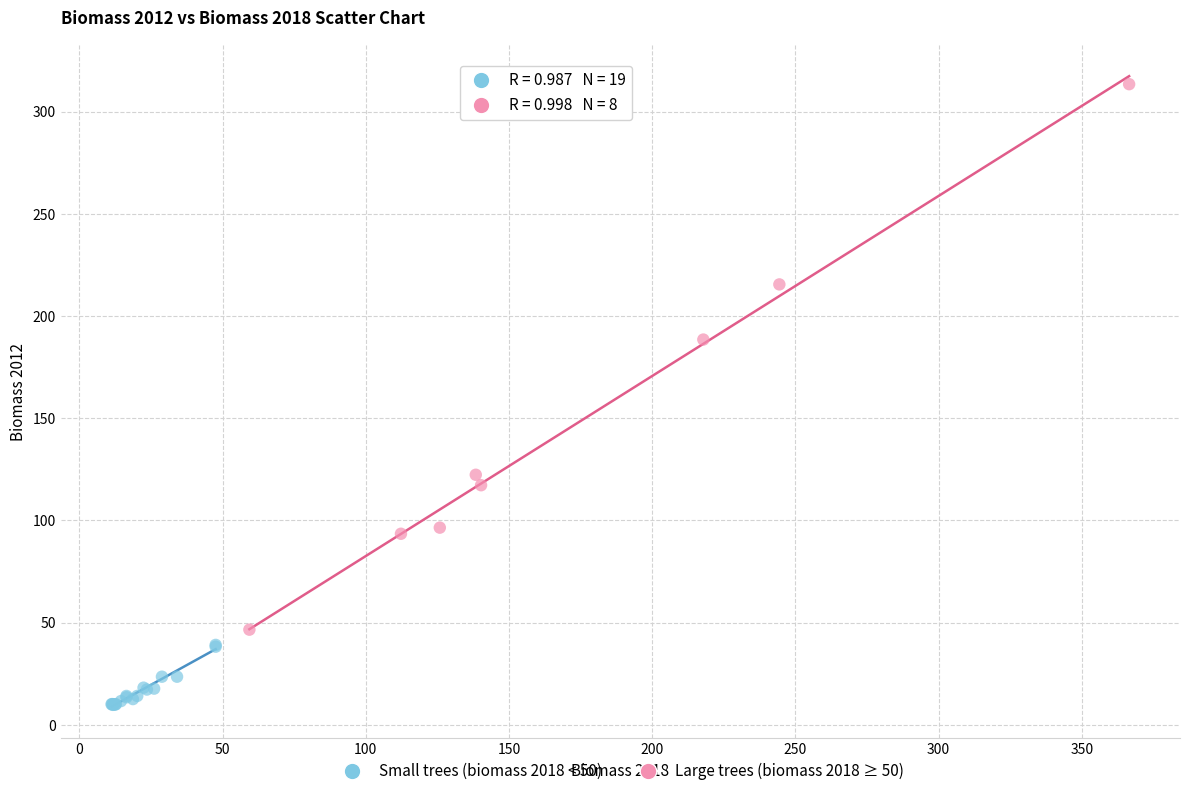

Which series has the widest spread of Y values?

Large trees (biomass 2018 ≥ 50)